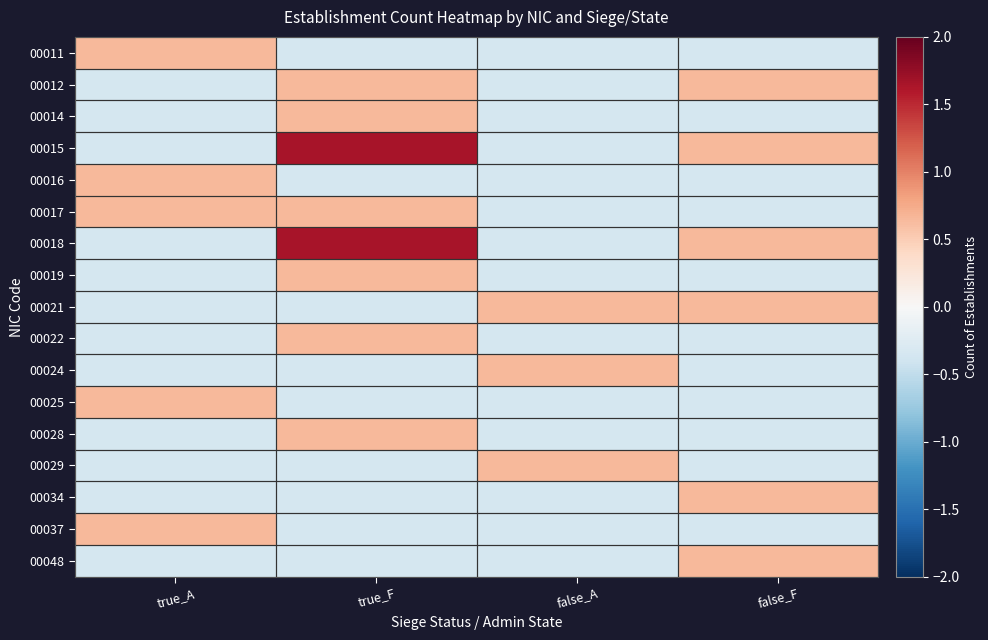

What is the spread (max minus min) of values at true_A?

1.0